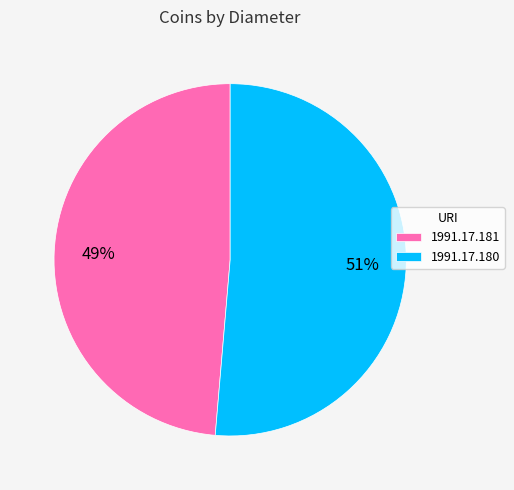

Is the sum of 1991.17.180 and 1991.17.181 greater than half?

Yes